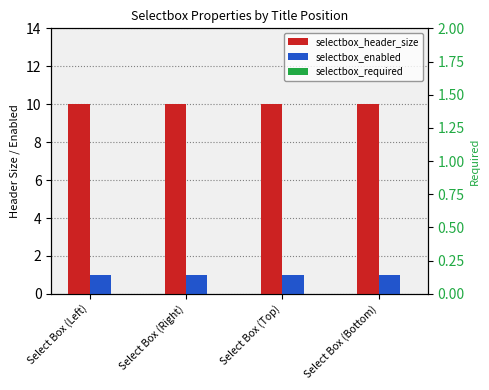

What position from the right is Select Box (Bottom)?

1